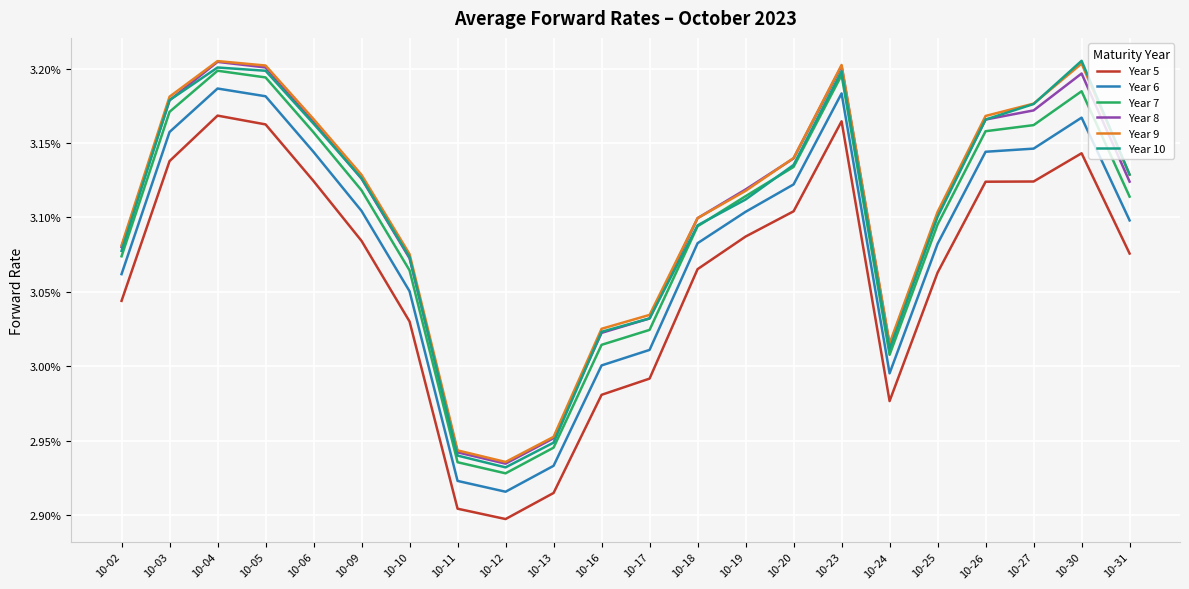

True or false: Year 7 and Year 5 cross at least once.

False